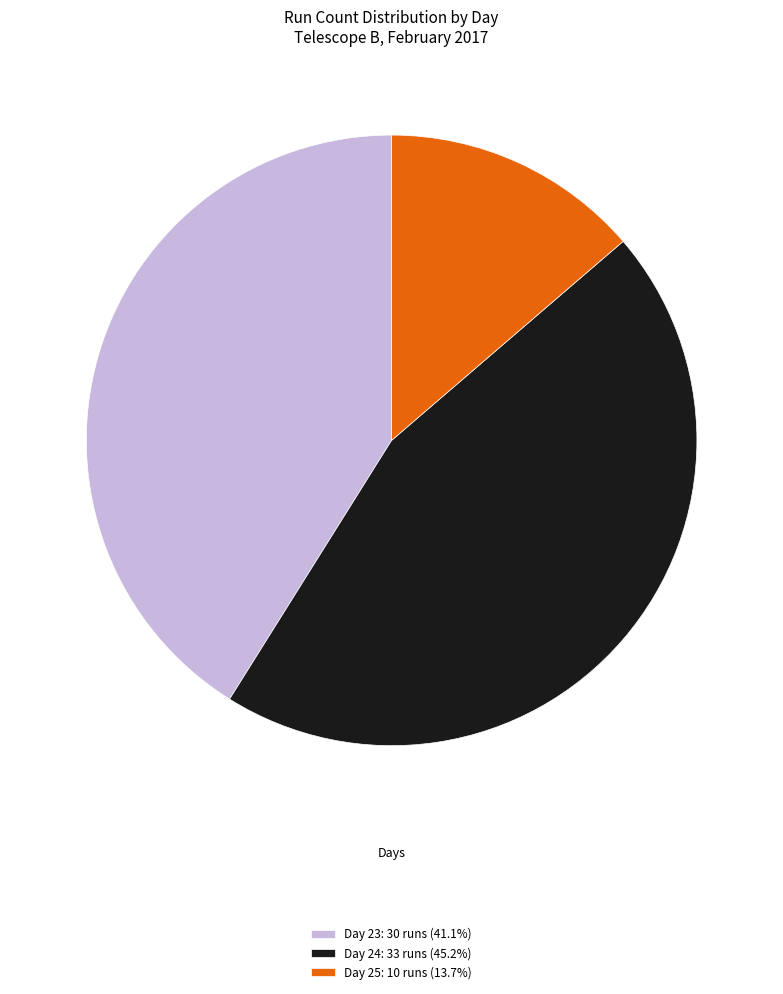

Approximately how many times larger is the value at Day 24: 33 runs (45.2%) compared to Day 23: 30 runs (41.1%)?

1.1